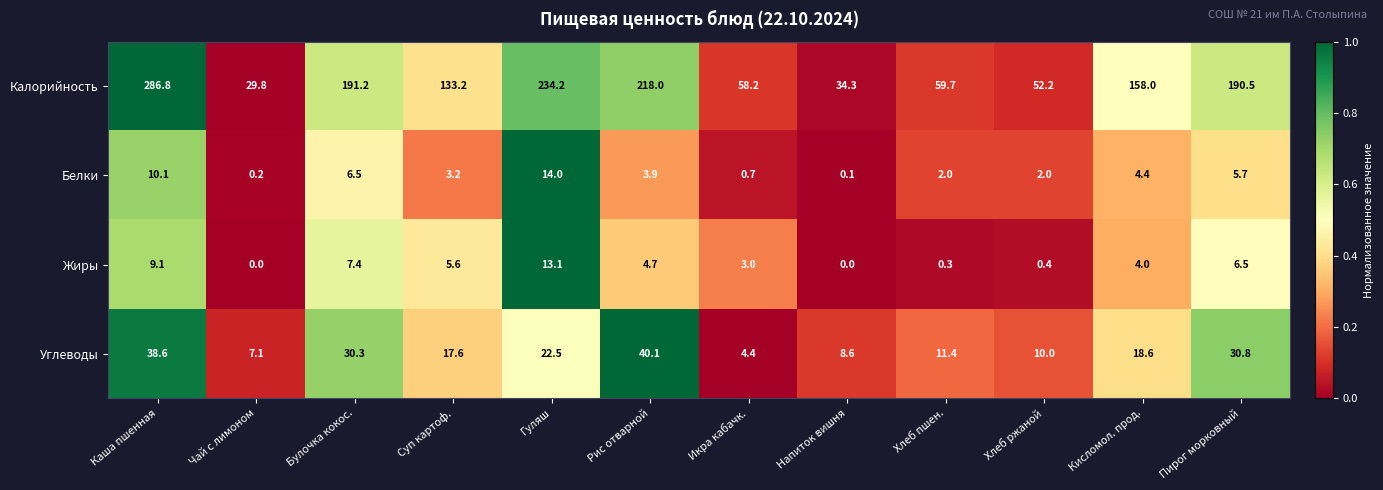

What is the difference between the maximum and minimum values in the Углеводы series?

35.7